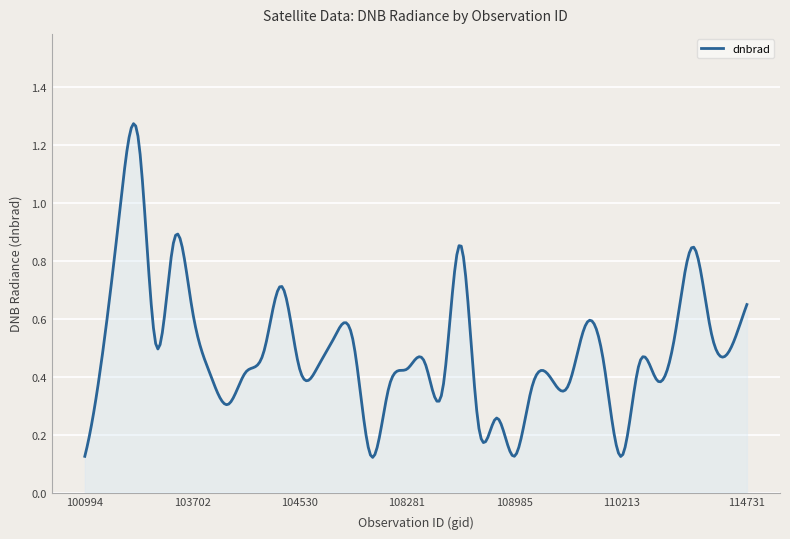

How many lines are shown in the chart?

1